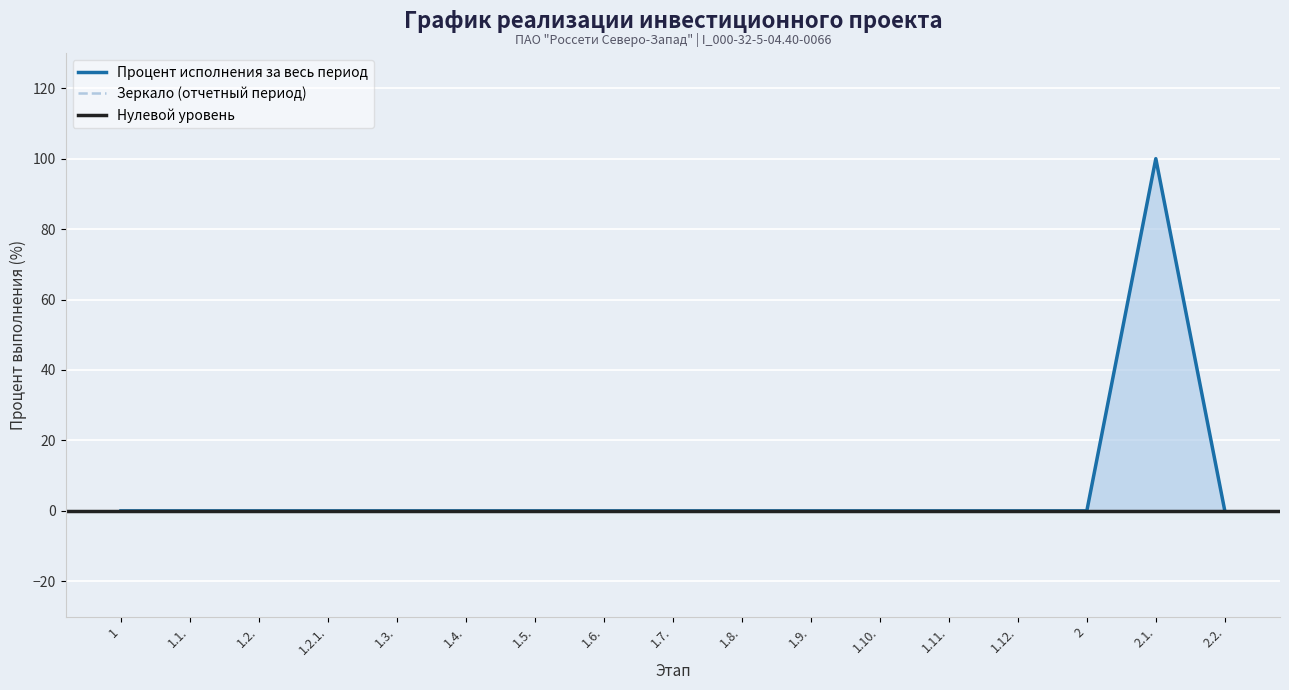

The value at 1.2.1. is 0. True or false?

True